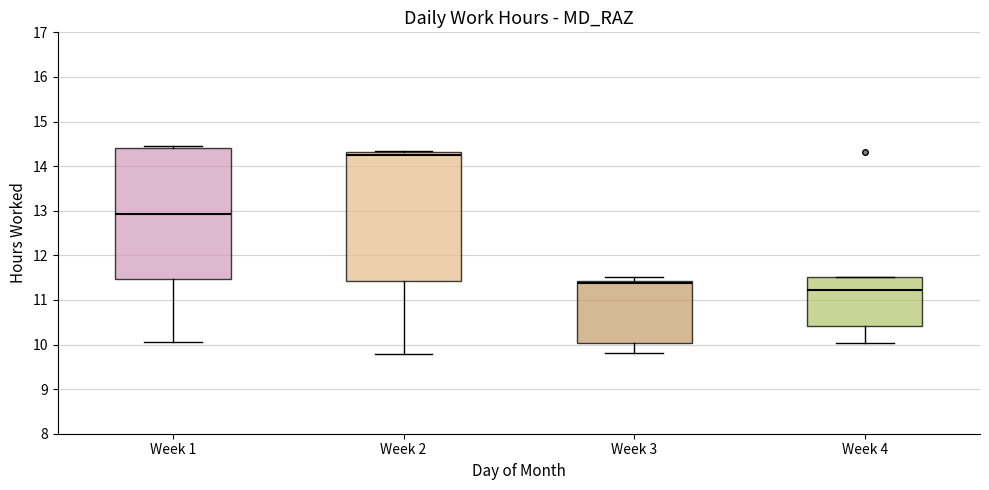

Reading left to right, read every box against the y-axis: the position of its median line, the range the box covers, and the ends of its whiskers. The values are not printed on the chart, so give them approximately, as read against the axis.

Week 1: median 12.9, box 11.5 to 14.4, whiskers 10.1 to 14.5
Week 2: median 14.3 (just below the box's upper edge), box 11.4 to 14.3, whiskers 9.8 to 14.4
Week 3: median 11.4 (just below the box's upper edge), box 10.0 to 11.4, whiskers 9.8 to 11.5
Week 4: median 11.2, box 10.4 to 11.5, whiskers 10.0 to 11.5